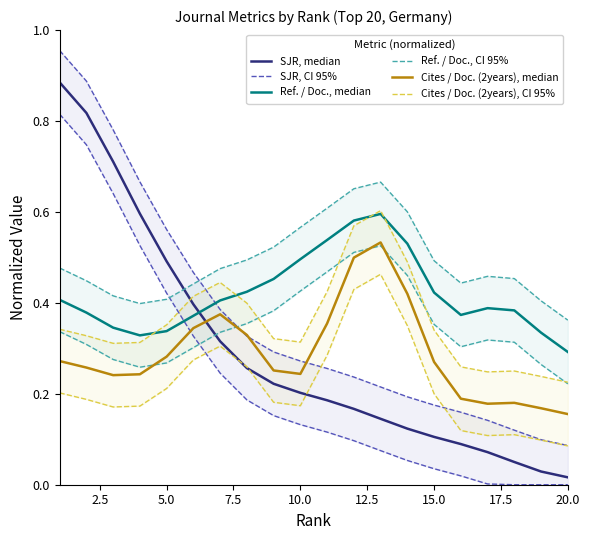

What is the value of the Cites / Doc. (2years), median point at the 6th from the left?

0.3